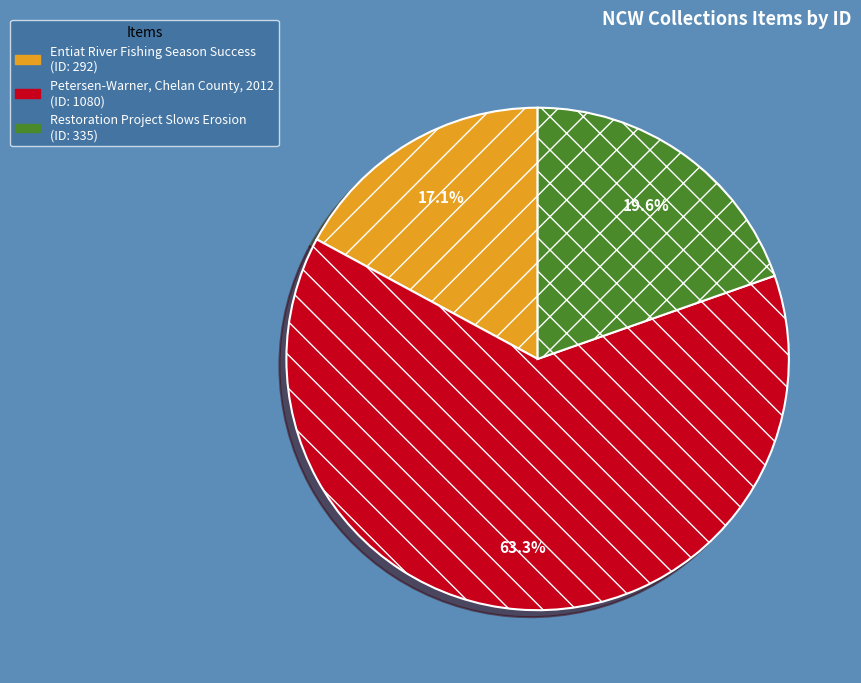

What percentage do Petersen-Warner, Chelan County, 2012 and Restoration Project Slows Erosion together represent?

82.9%